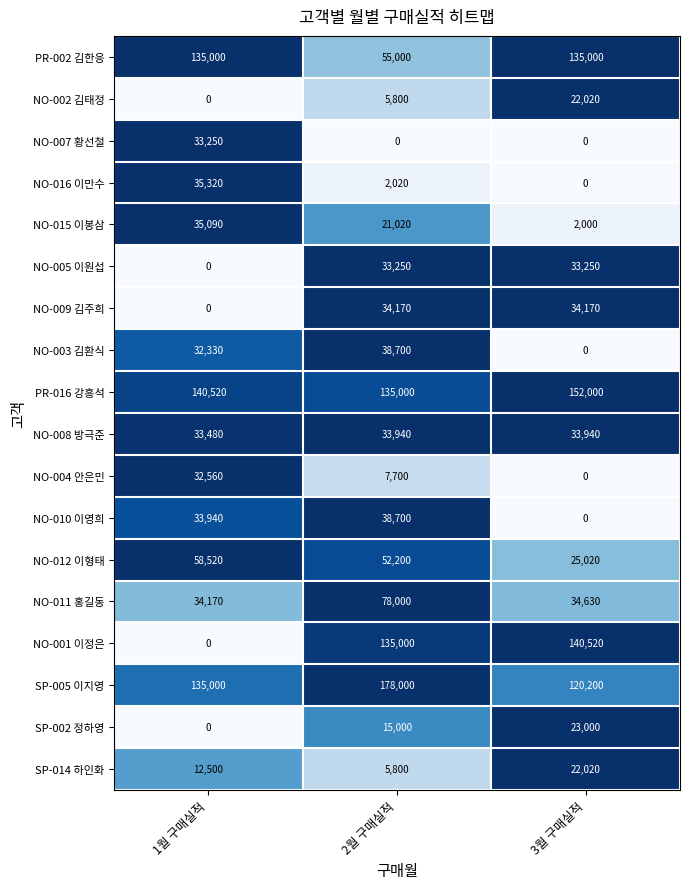

How many categories are shown in the chart?

3